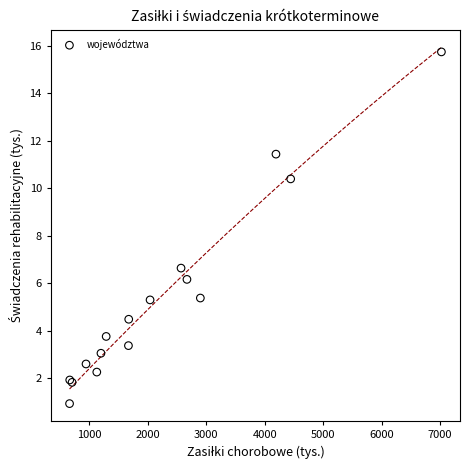

What Y value in the scatter plot is closest to 8?

6.6